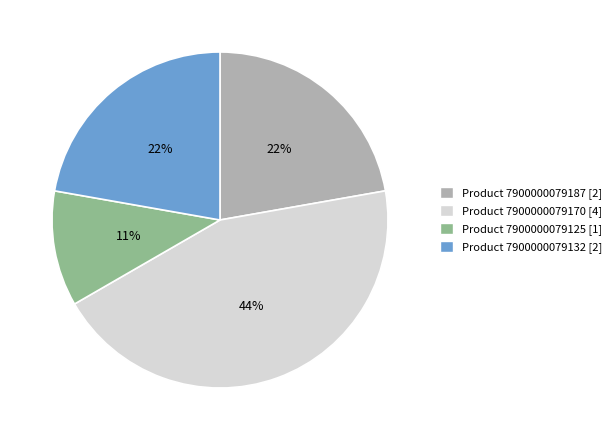

To the nearest percent, what is the difference between the largest and smallest slice percentages?

33%